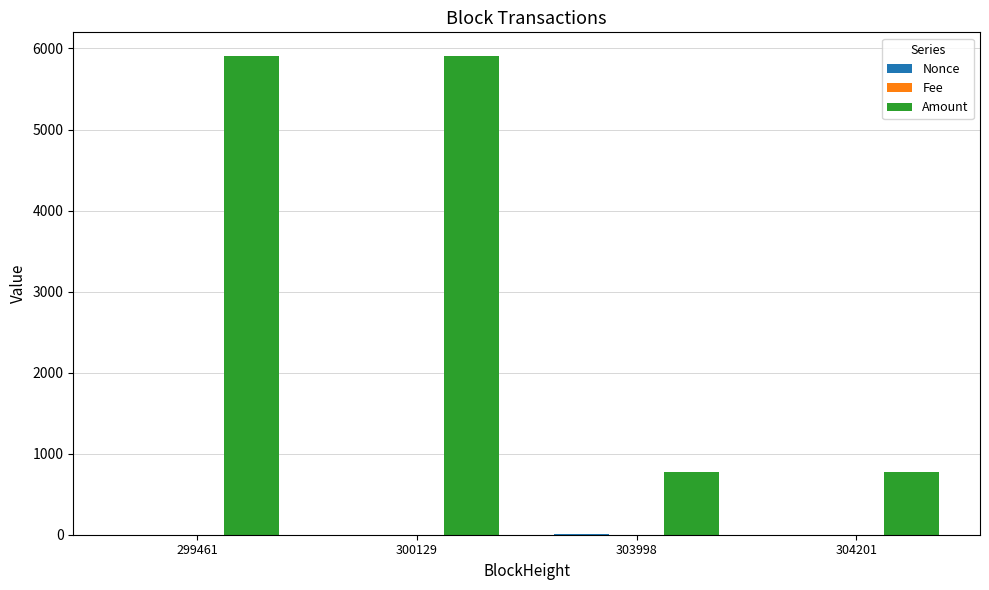

What is the highest value of the Amount series?

5904.0